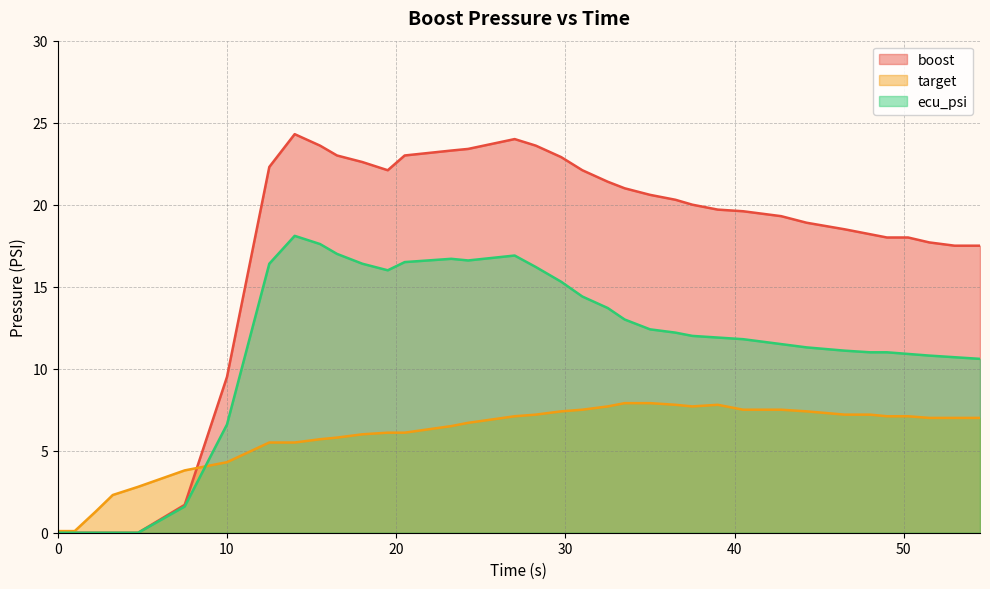

What is the maximum value shown in the chart?

24.3